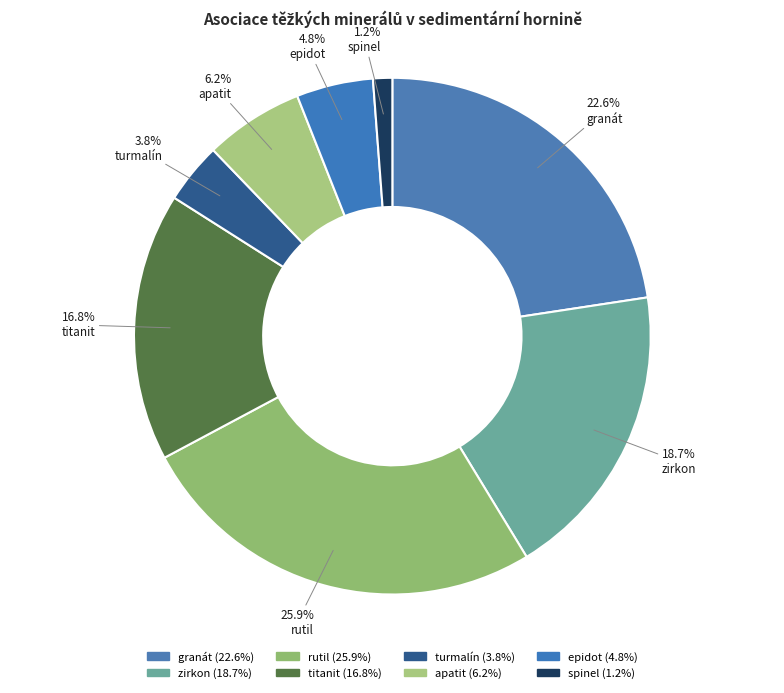

Between granát and titanit, which is larger?

granát